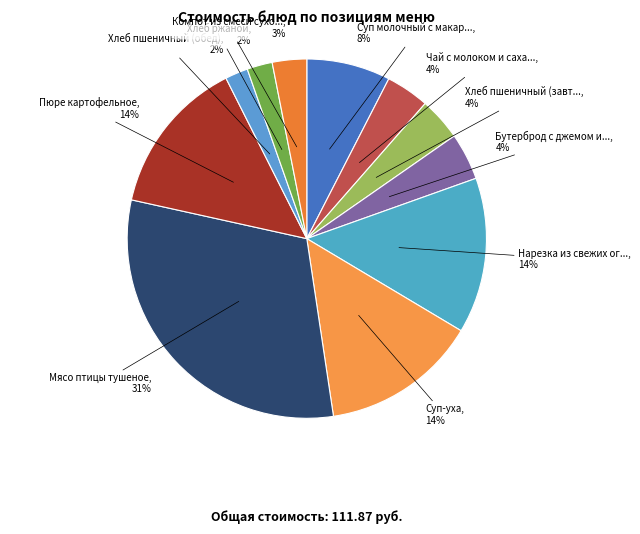

How many segments does this pie chart have?

11